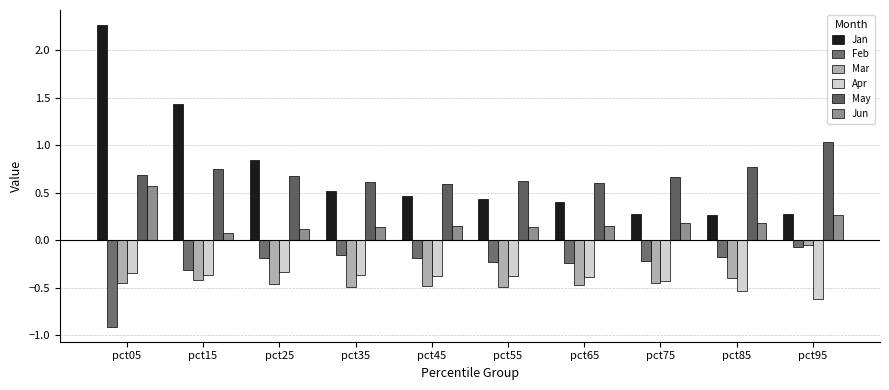

The Jan series shows 0.4 at pct25. True or false?

False